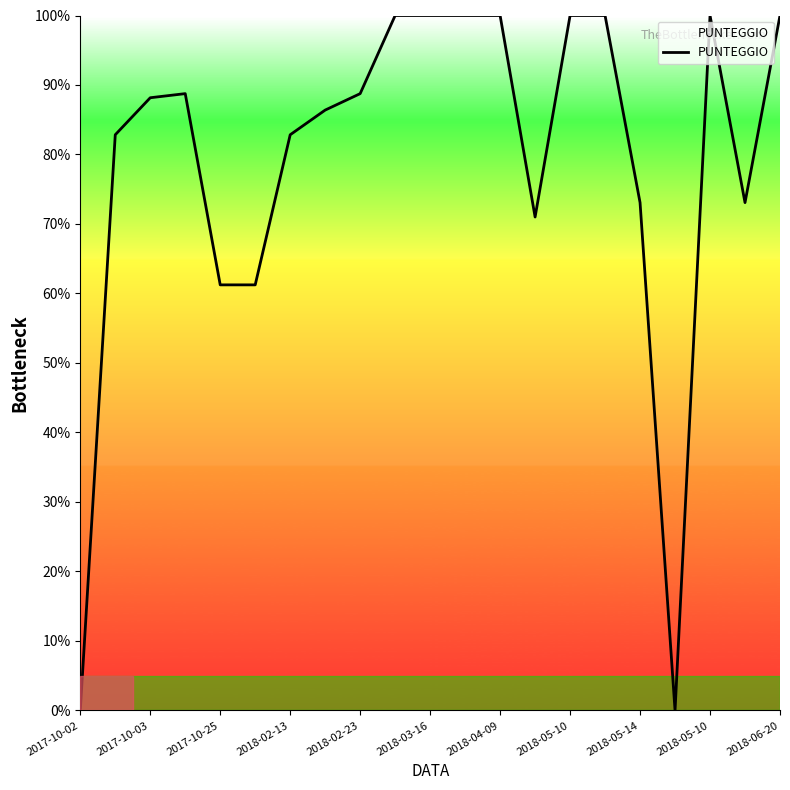

What is the difference between the maximum and minimum values?

100.0